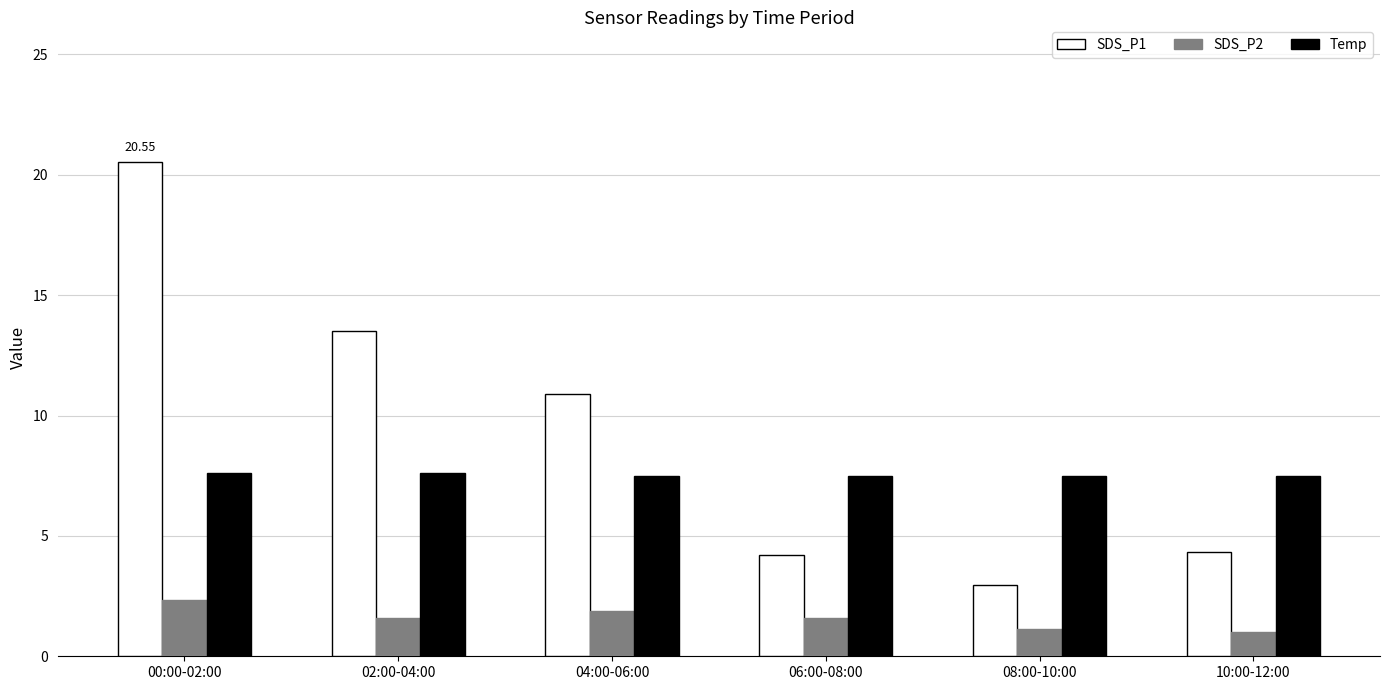

At how many categories does at least one series exceed 3?

6